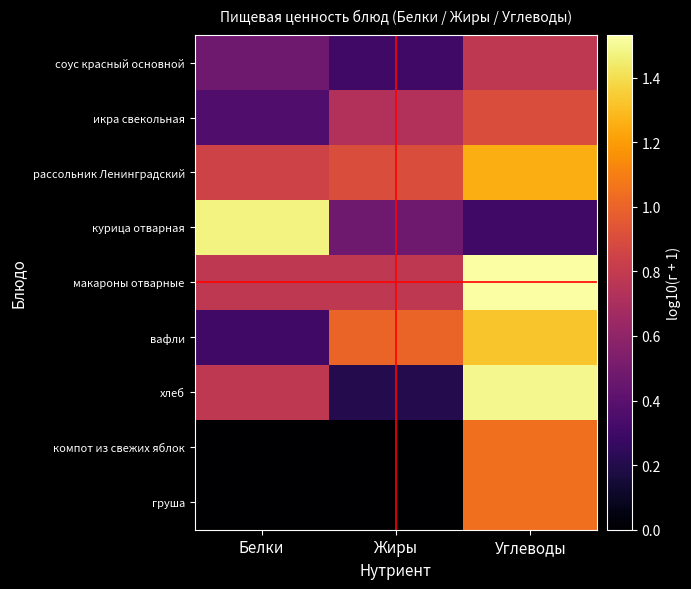

How many series are shown in this chart?

9